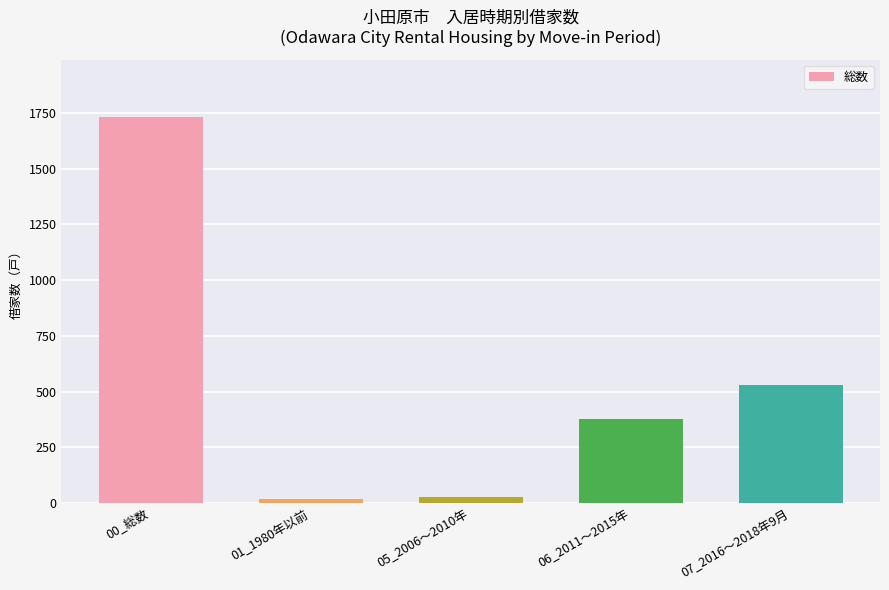

The value at 06_2011～2015年 is 100. True or false?

False